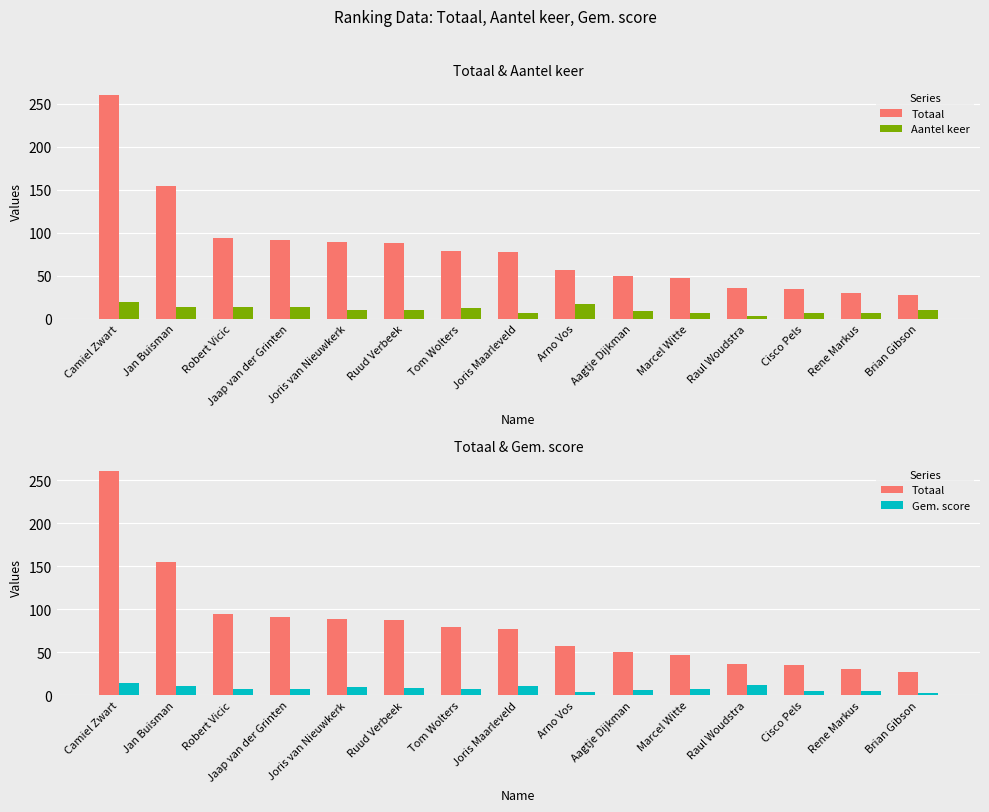

What is the sum of the Aantel keer values at Aagtje Dijkman and Brian Gibson?

19.0